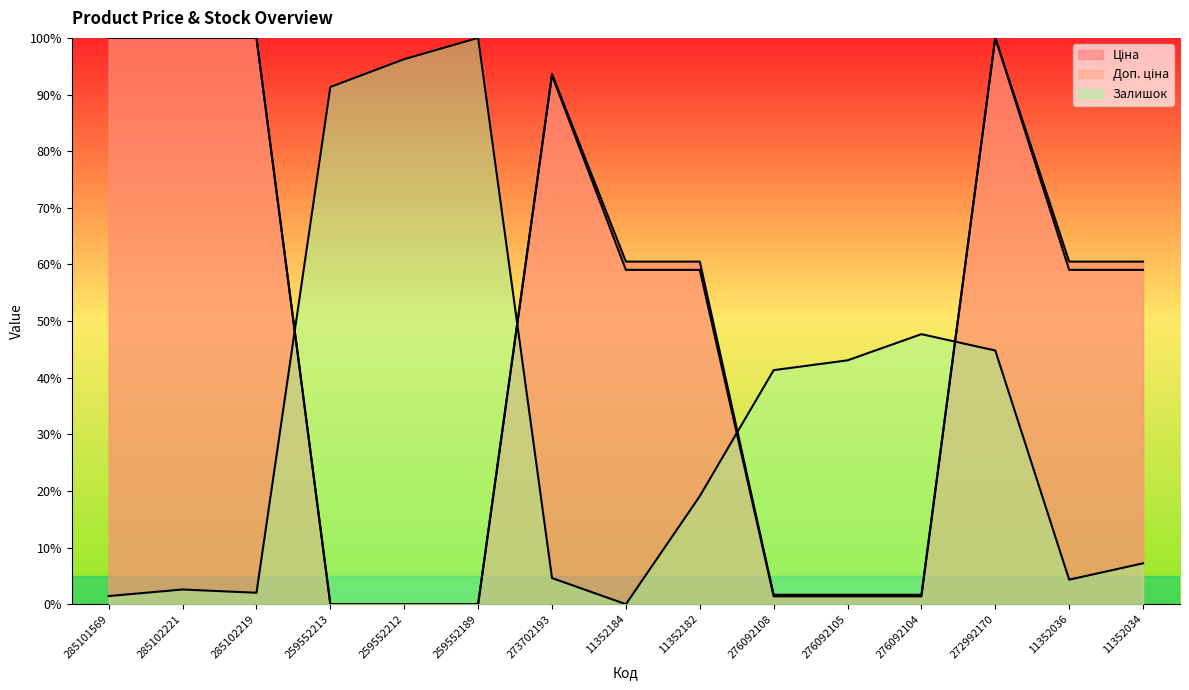

What are all the series names shown in the legend?

Ціна, Доп. ціна, Залишок